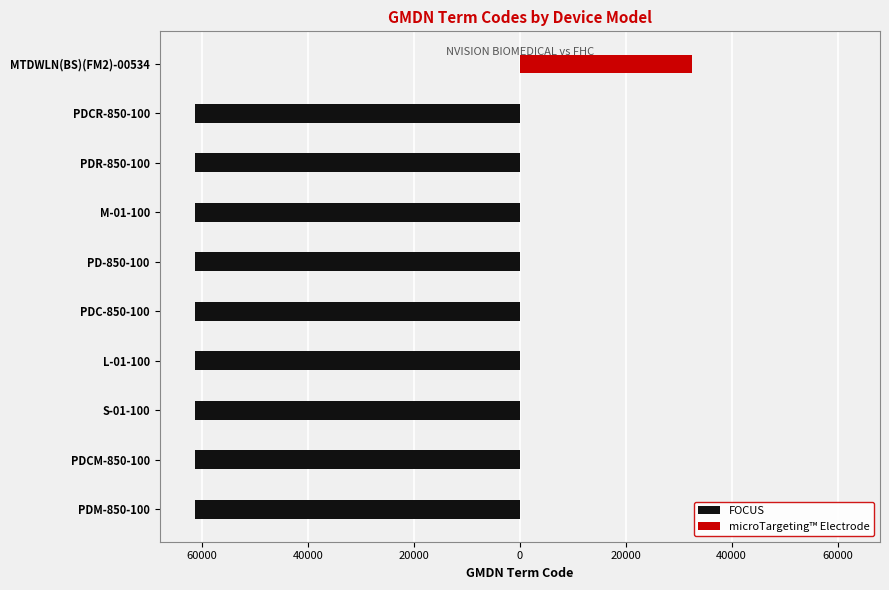

Reading left to right, extract all data points from this chart.

FOCUS: -61325	-61325	-61325	-61325	-61325	-61325	-61325	-61325	-61325	0
microTargeting™ Electrode: 0	0	0	0	0	0	0	0	0	32556